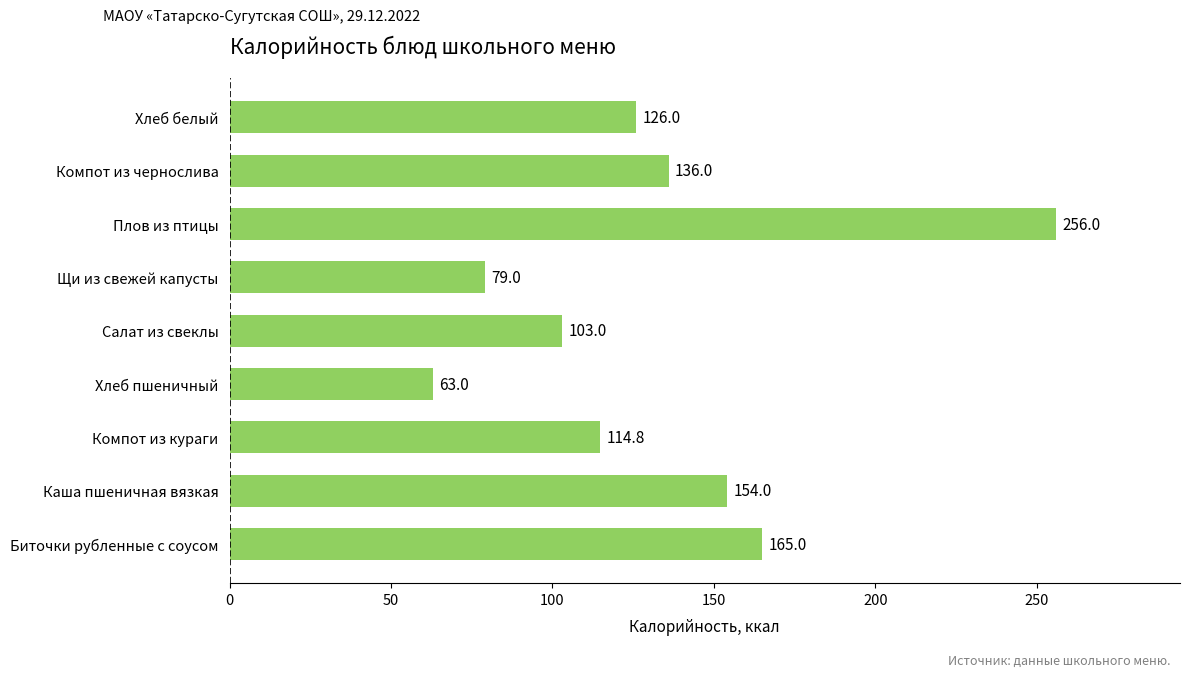

What is the average value?

133.0